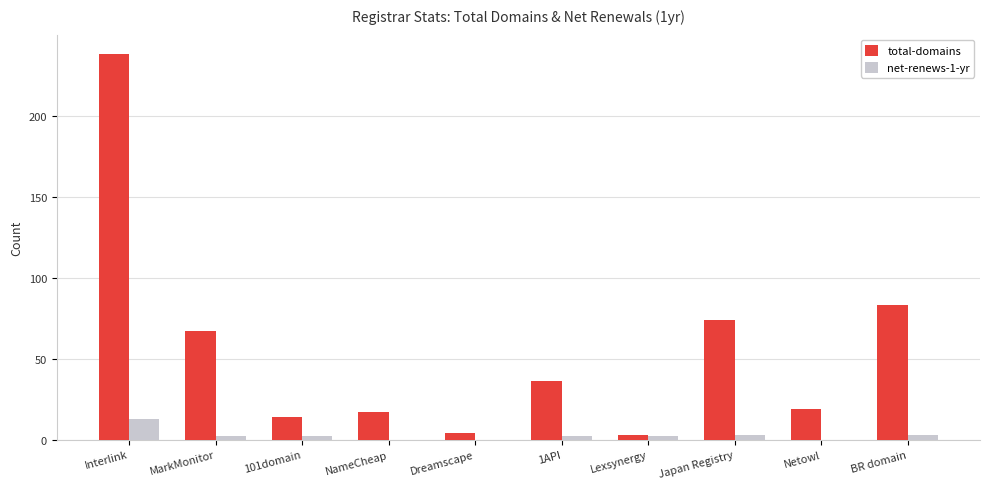

Which series changed the most between 101domain and Japan Registry?

total-domains